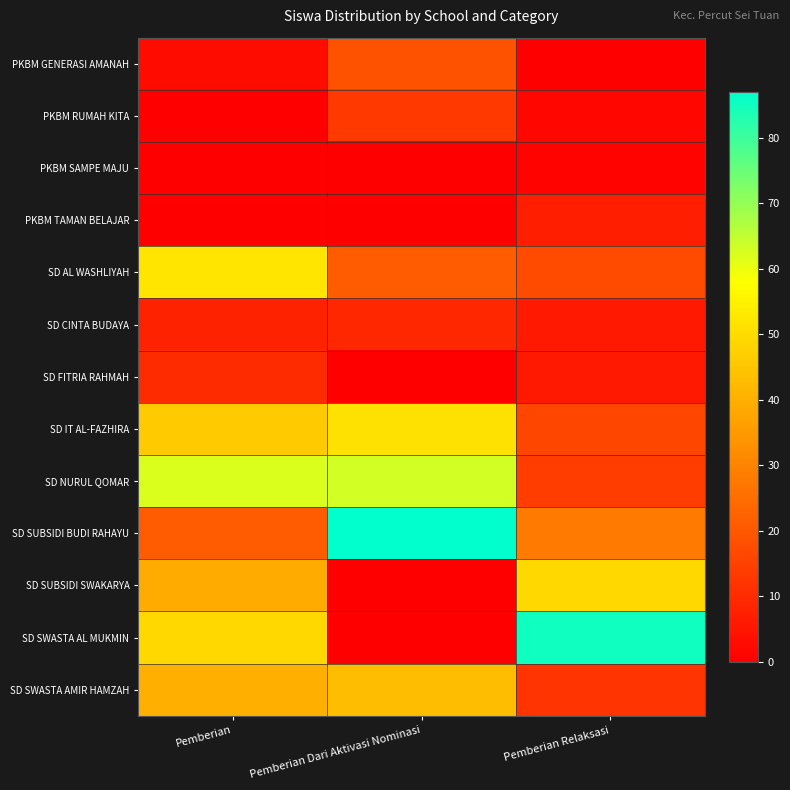

Rank the series by their maximum value, from lowest to highest.

PKBM SAMPE MAJU, PKBM TAMAN BELAJAR, SD CINTA BUDAYA, SD FITRIA RAHMAH, PKBM RUMAH KITA, PKBM GENERASI AMANAH, SD SWASTA AMIR HAMZAH, SD SUBSIDI SWAKARYA, SD IT AL-FAZHIRA, SD AL WASHLIYAH, SD NURUL QOMAR, SD SWASTA AL MUKMIN, SD SUBSIDI BUDI RAHAYU